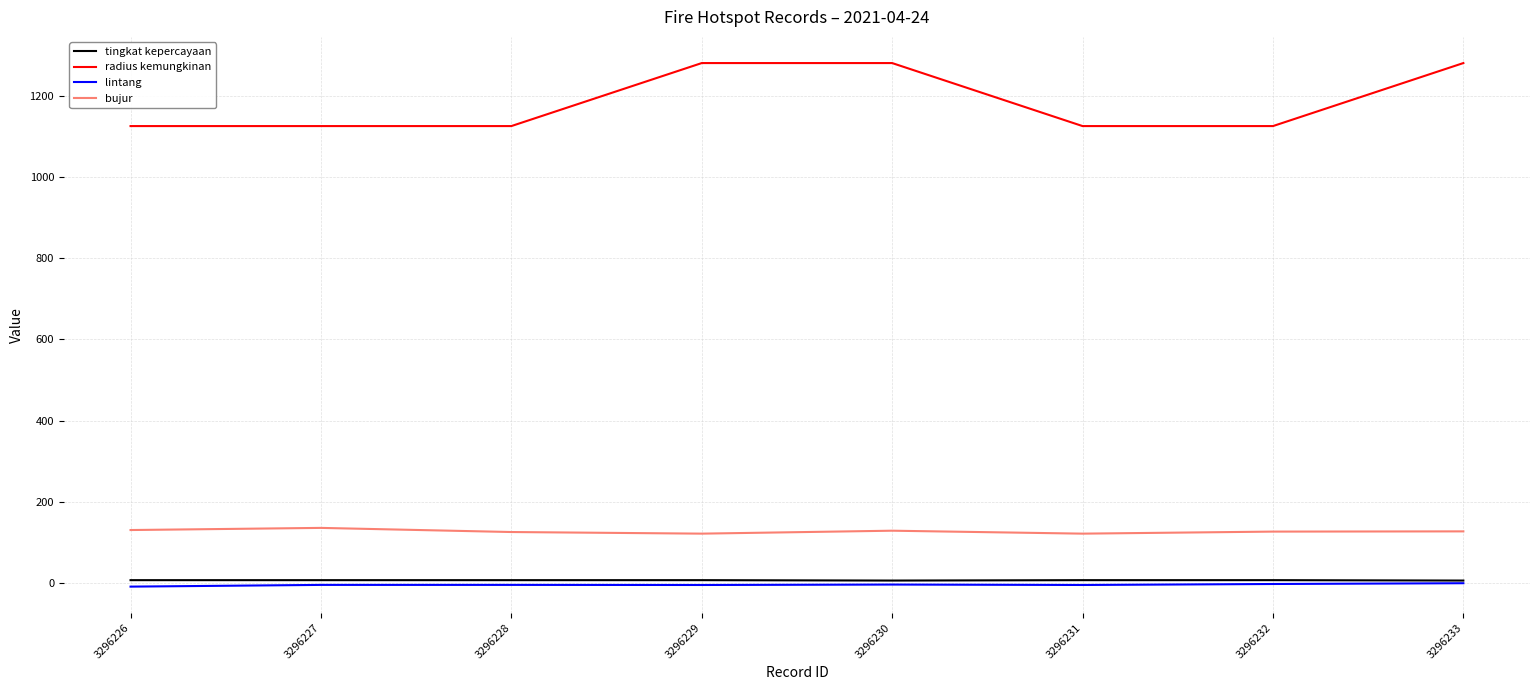

At how many categories does at least one series exceed 377?

8